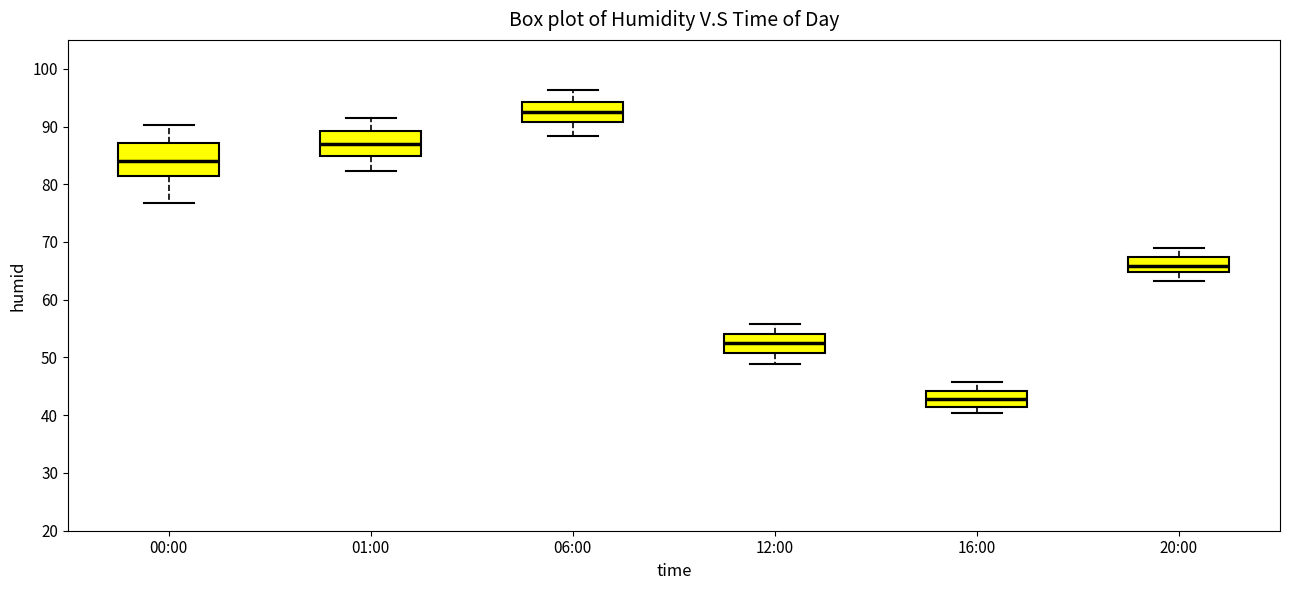

Where is the lower edge of the box for 00:00 on the y-axis? The values are not printed on the chart, so give them approximately, as read against the axis.

81